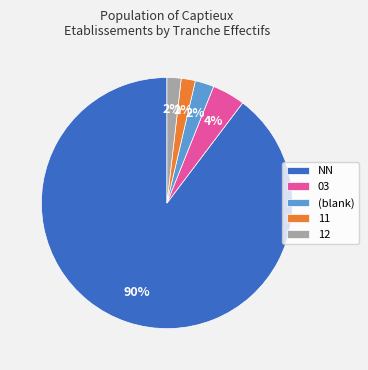

What is the ratio of the value at 03 to the value at NN?

0.0